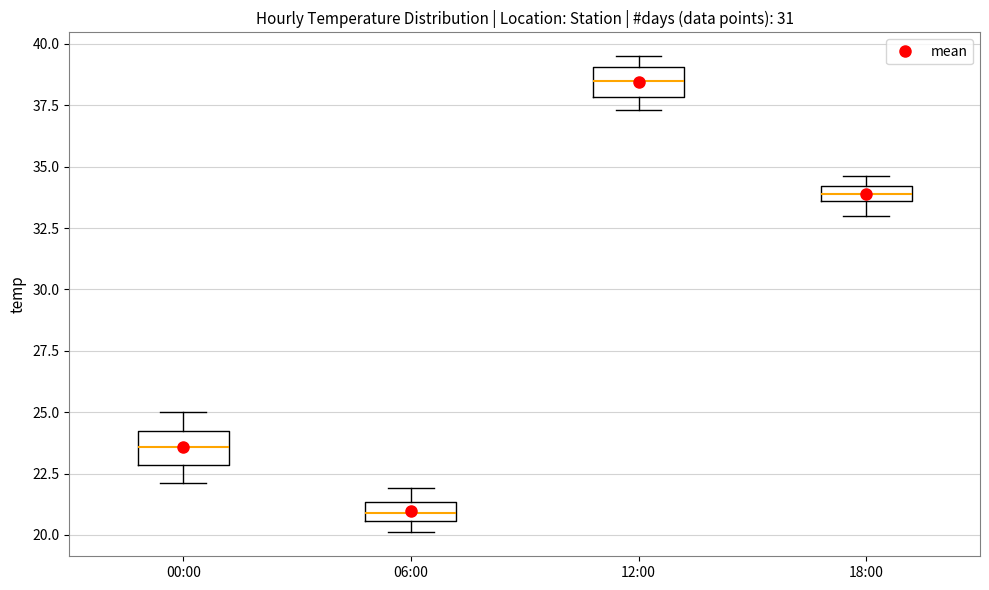

Which box has the lowest median line?

06:00